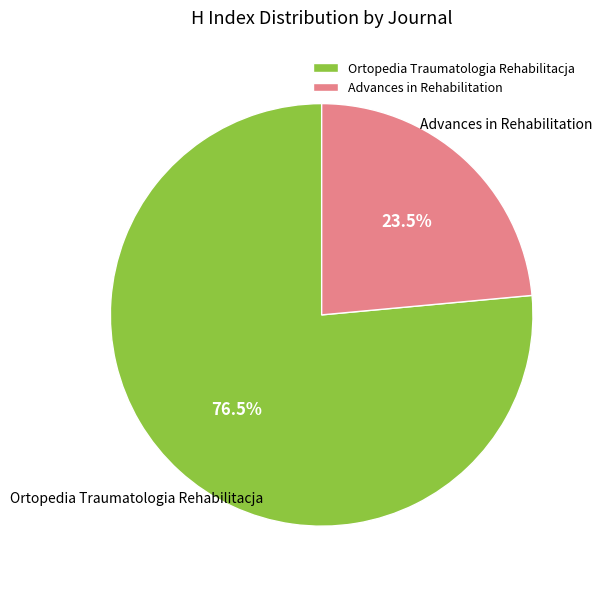

What percentage is NOT represented by Ortopedia Traumatologia Rehabilitacja?

23.5%